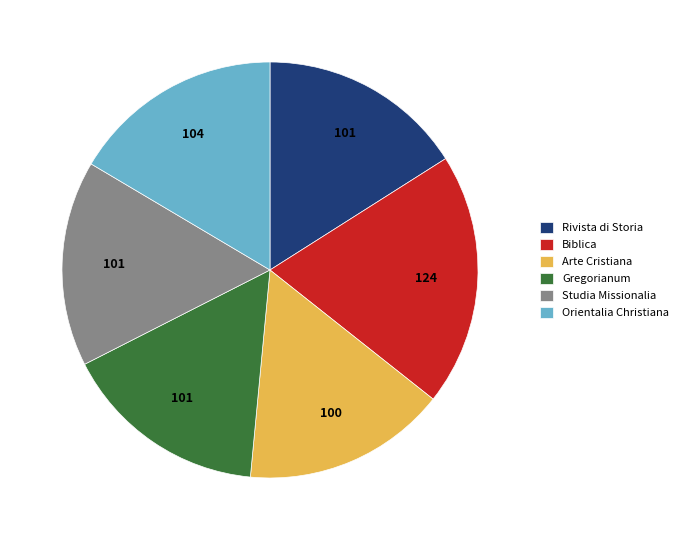

Does Studia Missionalia represent more than half of the total?

No